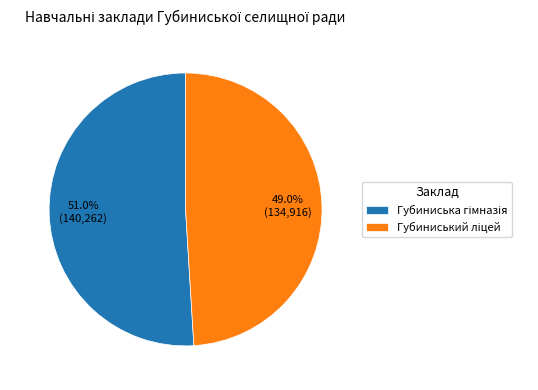

To the nearest percent, what is the average slice percentage?

50%